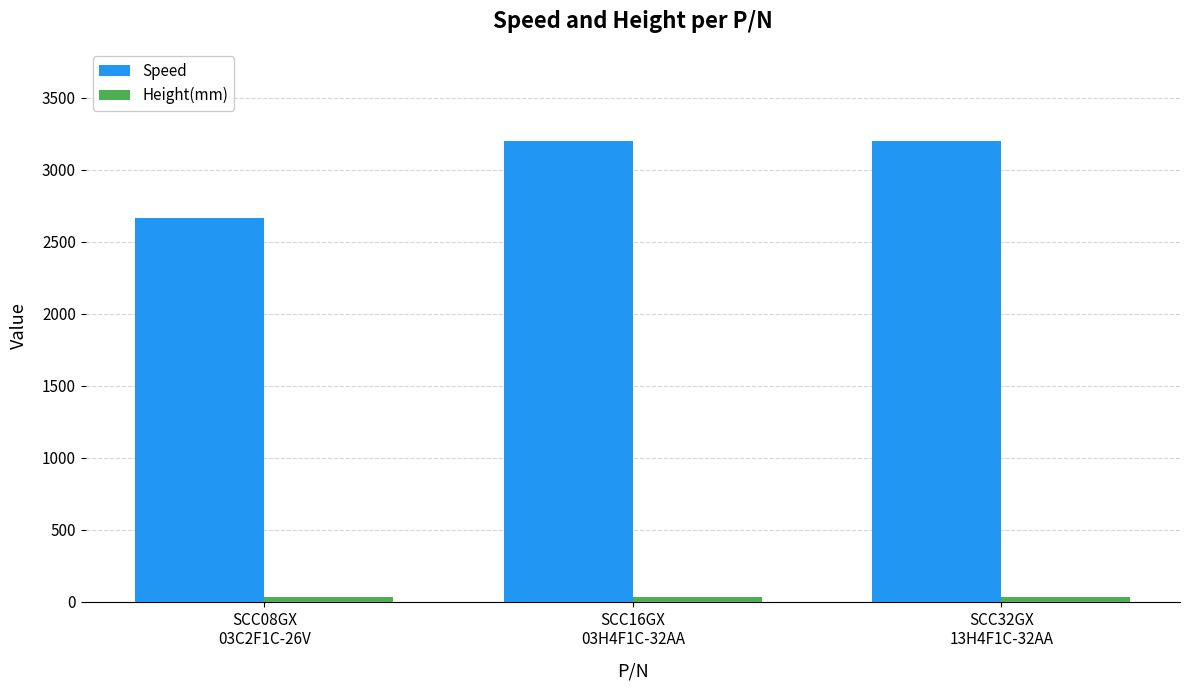

What is the sum of all Speed values?

9066